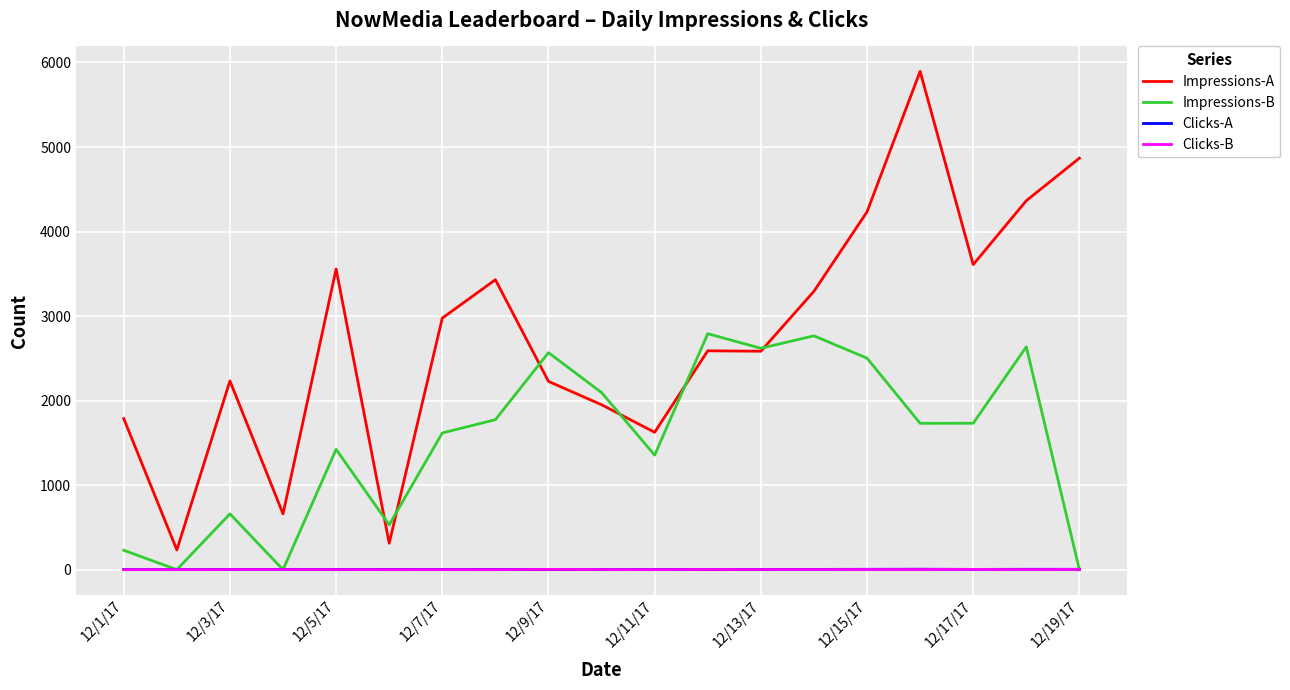

Which series ends up on top after the final intersection of Impressions-B and Clicks-A?

Clicks-A